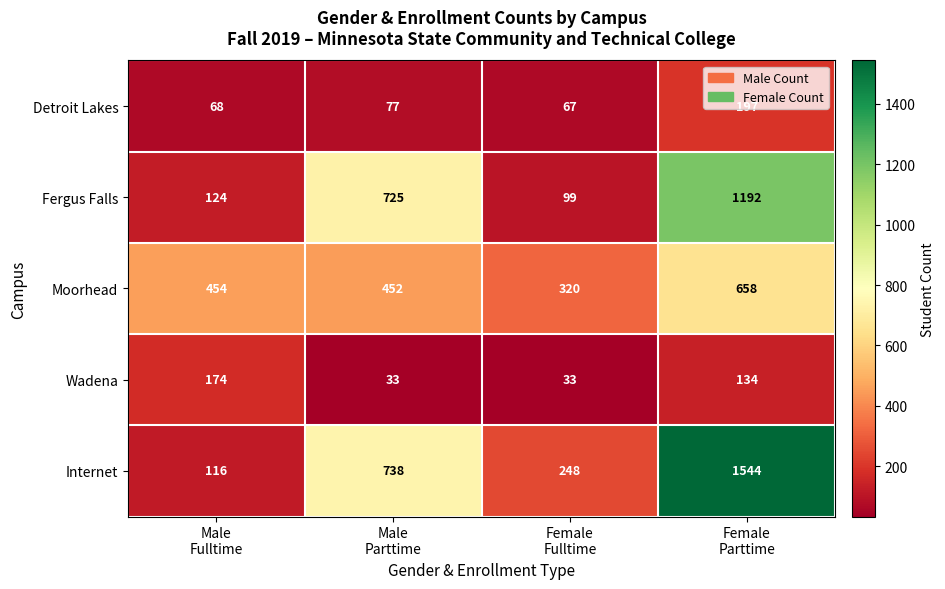

What is the difference between the maximum and minimum values in the Wadena series?

141